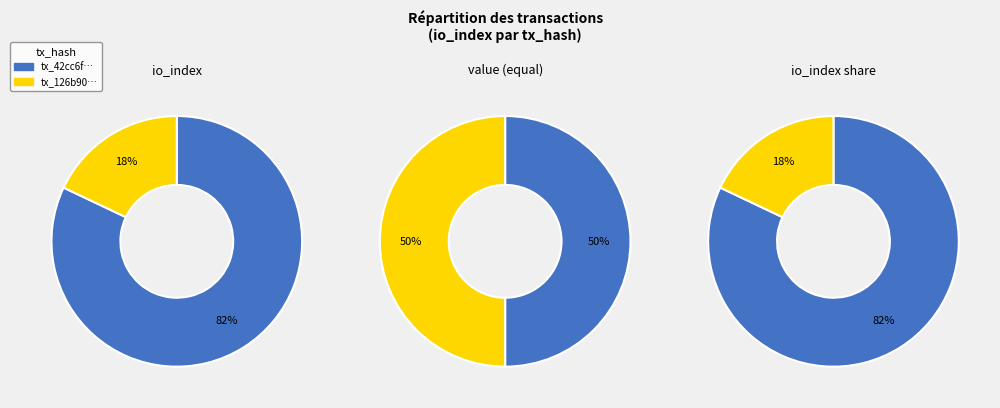

To the nearest percent, what percentage of the pie is values_io_index?

82%